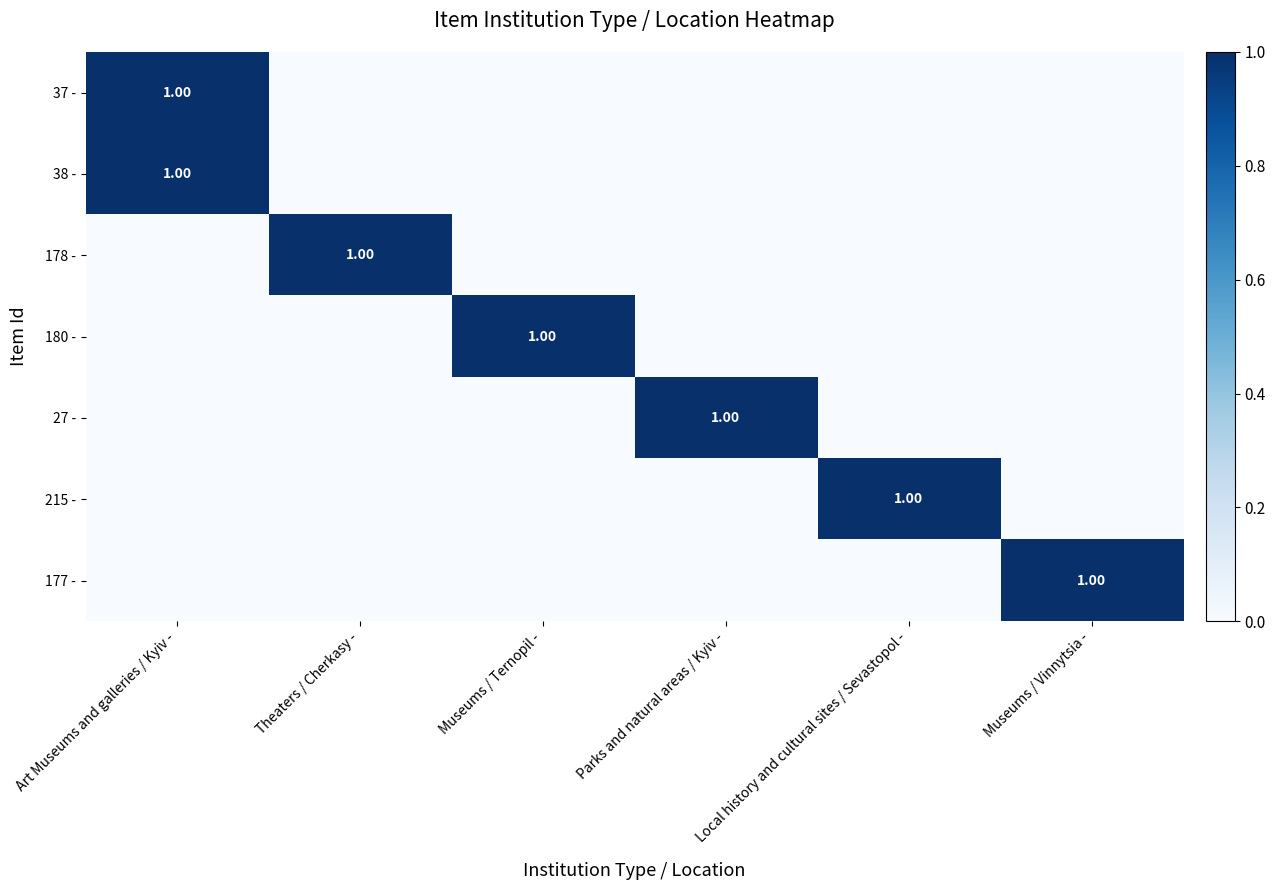

How many distinct data groups are displayed?

7